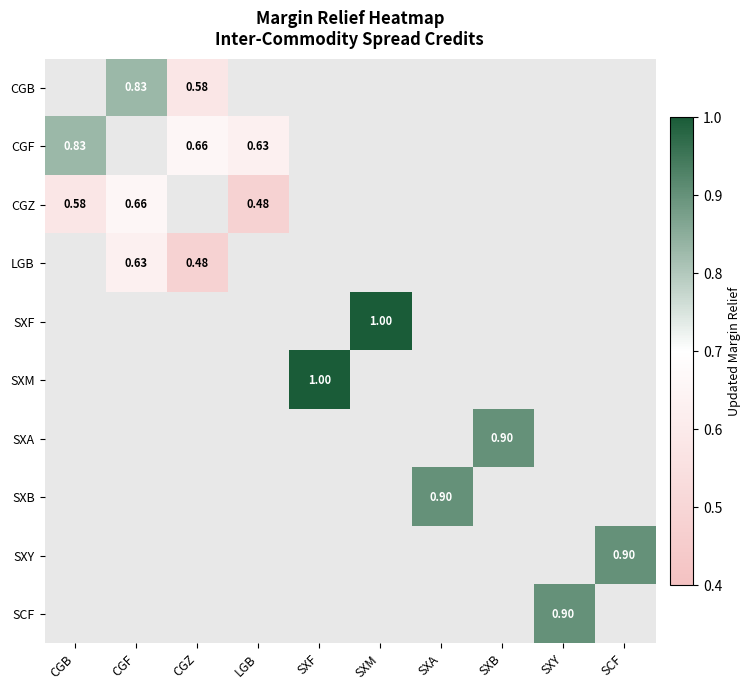

At which label does CGF reach its peak?

CGB